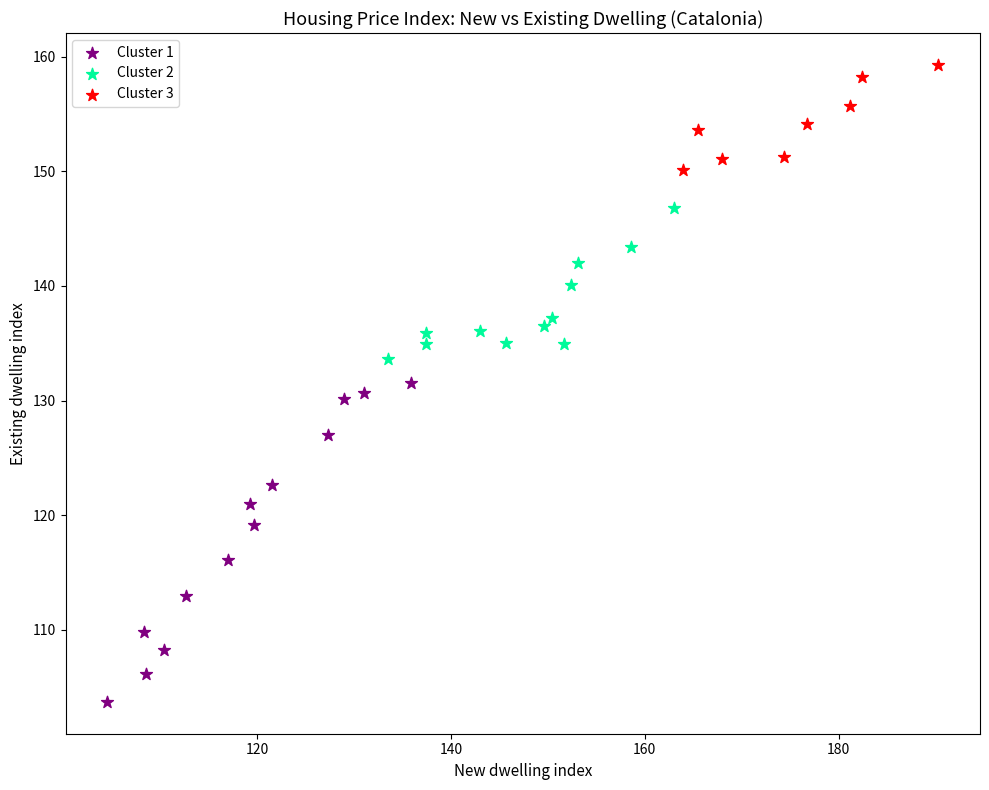

What are all the series names shown in the legend?

Cluster 1, Cluster 2, Cluster 3